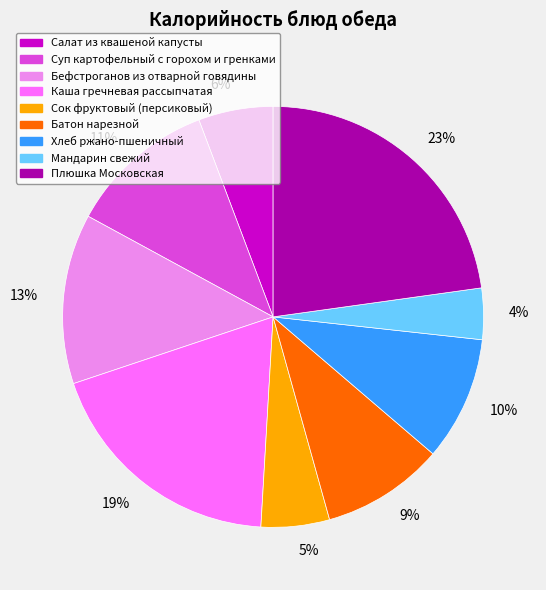

Which has a higher value, 5% or 23%?

23%